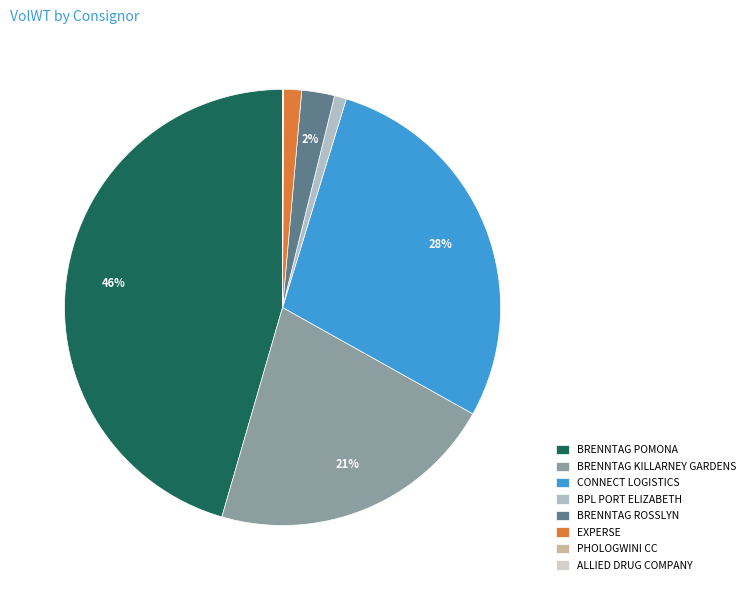

Rank the categories by value from lowest to highest.

PHOLOGWINI CC, ALLIED DRUG COMPANY, BPL PORT ELIZABETH, EXPERSE, BRENNTAG ROSSLYN, BRENNTAG KILLARNEY GARDENS, CONNECT LOGISTICS, BRENNTAG POMONA